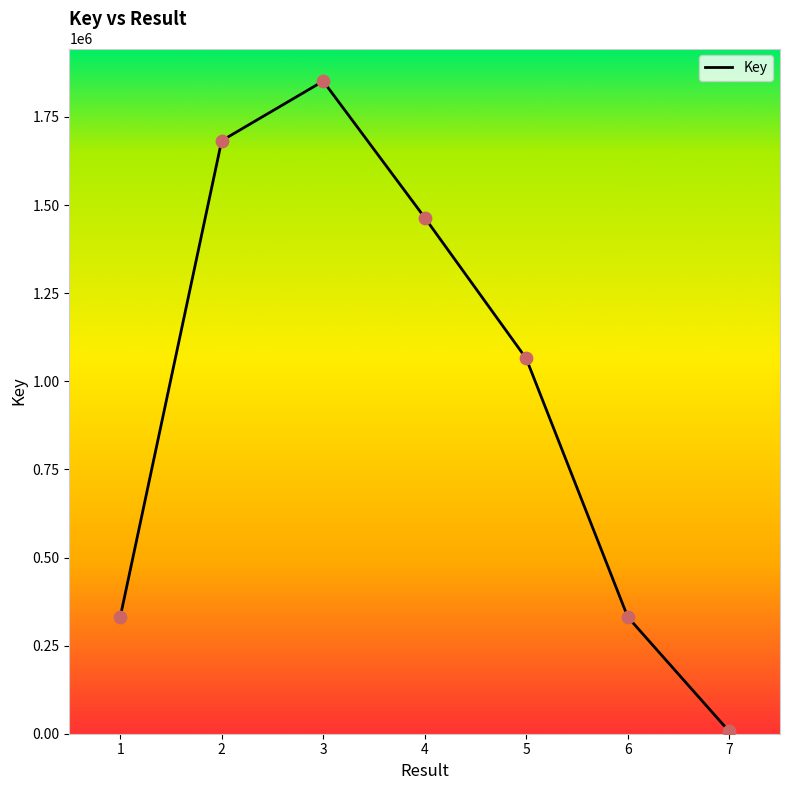

What is the change in value from 2 to 7?

-1676323